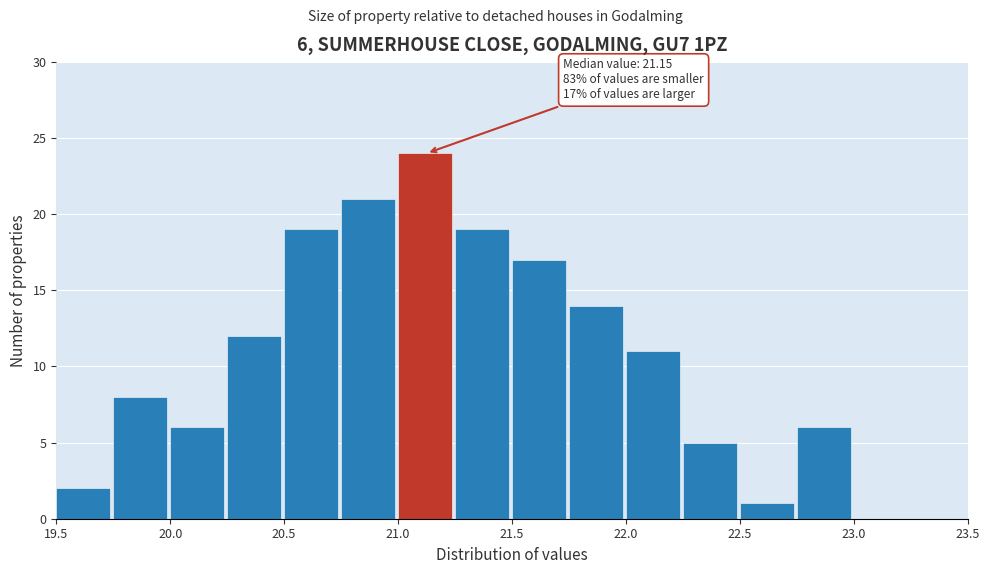

Which range on the x-axis has the tallest bar?

21.00 to 21.25